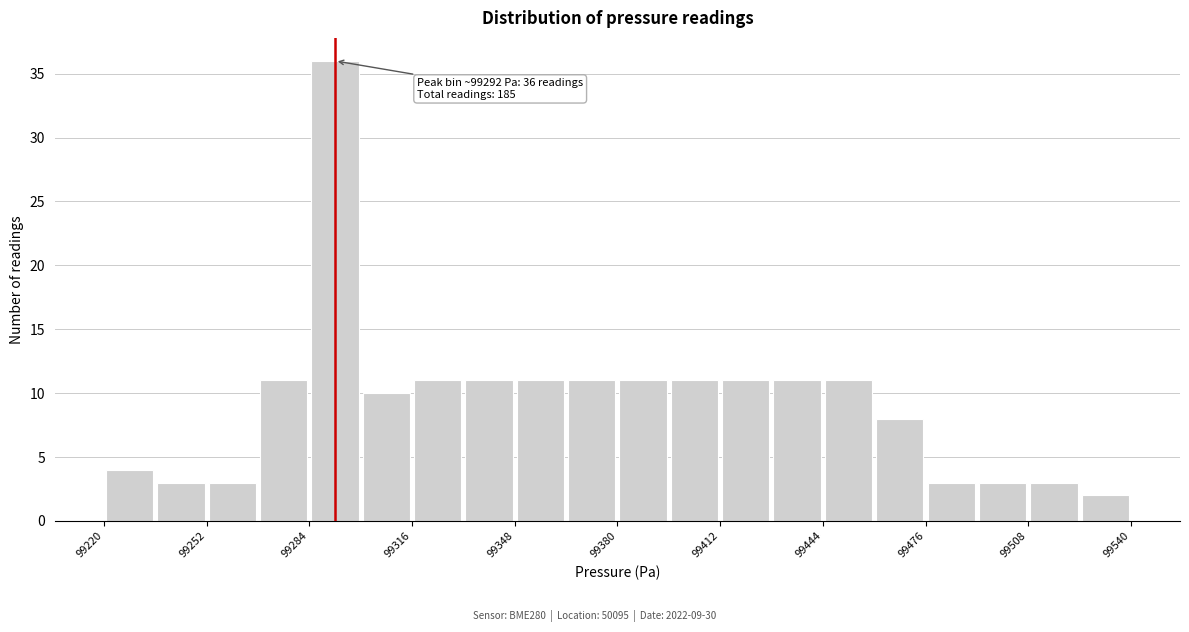

Read against the x-axis, roughly where is the centre of the tallest bar?

99290